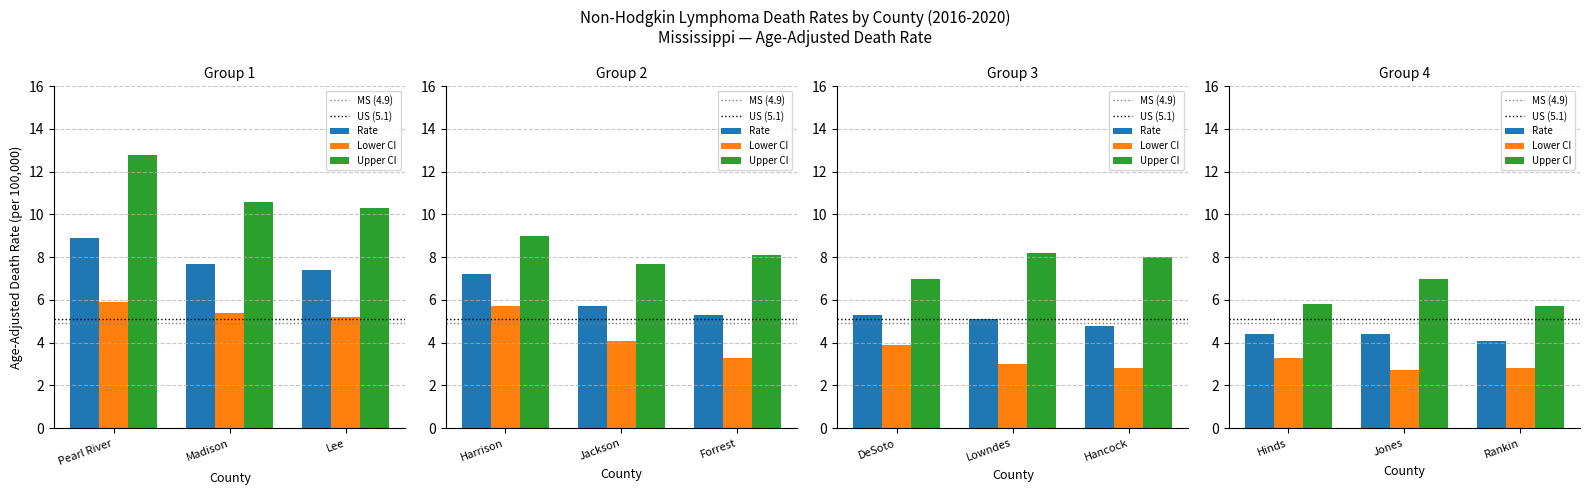

At Madison, list the series in order from smallest to largest.

Lower CI, Rate, Upper CI